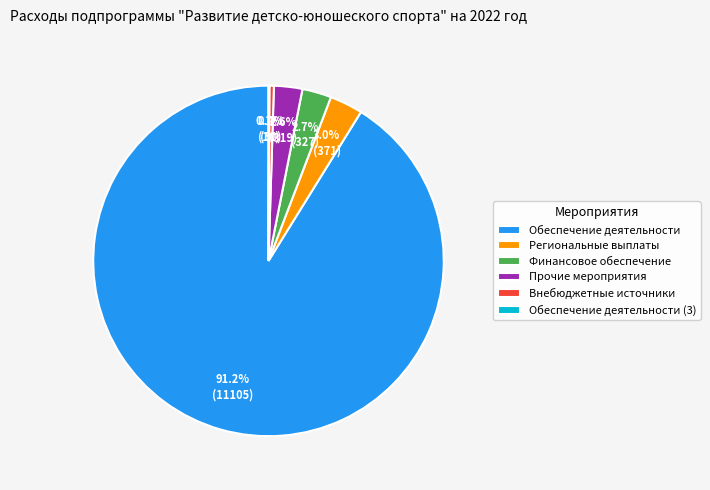

How much of the chart is everything except Финансовое обеспечение?

97.3%